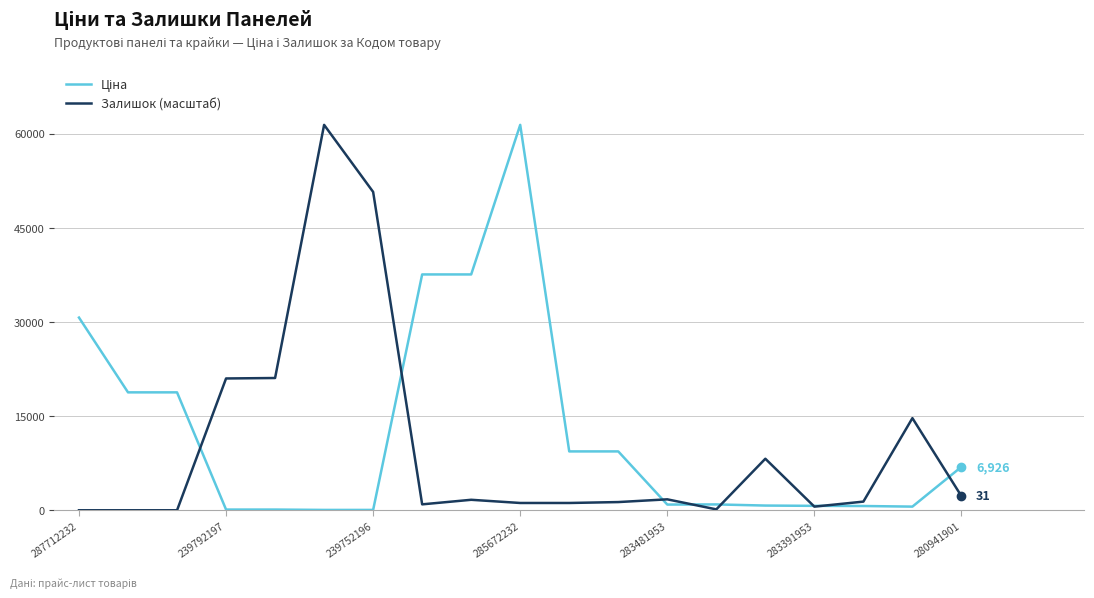

The value of Залишок (масштаб) at 283481953 is 1744.9. True or false?

True